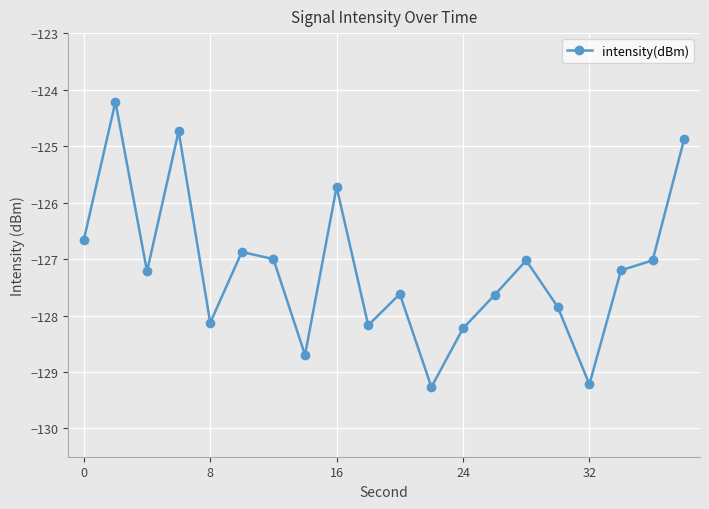

Reading right to left, extract all data points from this chart.

-124.9	-127.0	-127.2	-129.2	-127.9	-127.0	-127.6	-128.2	-129.3	-127.6	-128.2	-125.7	-128.7	-127.0	-126.9	-128.1	-124.7	-127.2	-124.2	-126.7